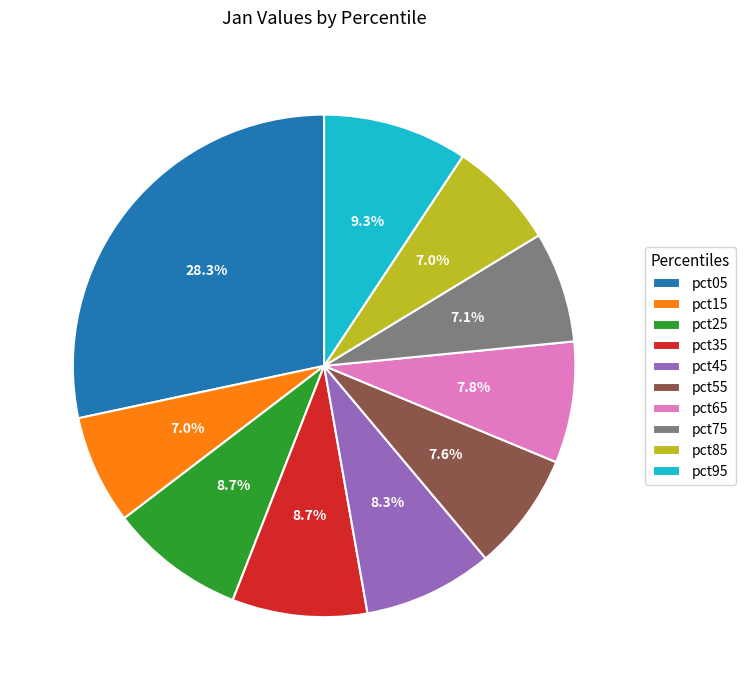

What percentage is NOT represented by pct85?

93.0%